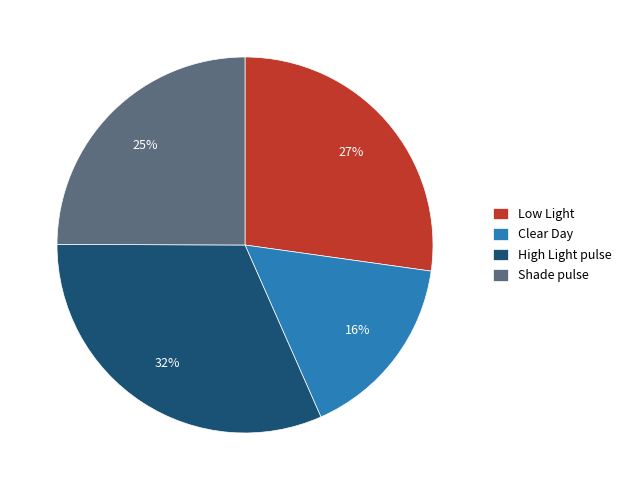

How many segments does this pie chart have?

4